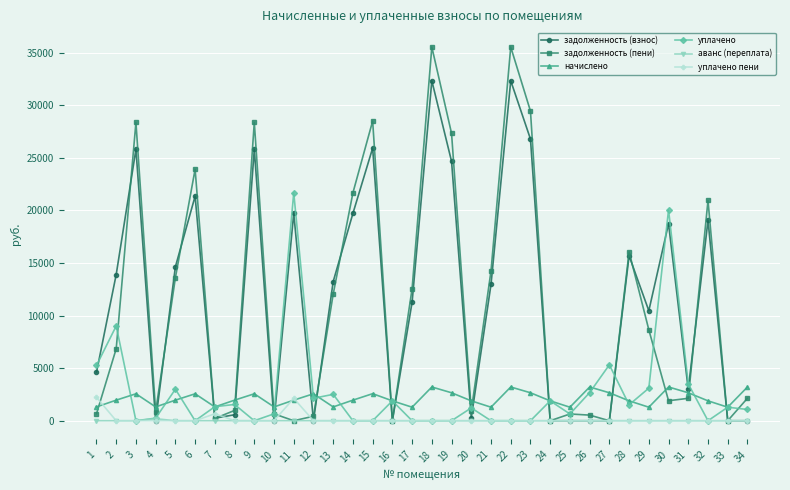

True or false: аванс (переплата) and начислено intersect in this chart.

False